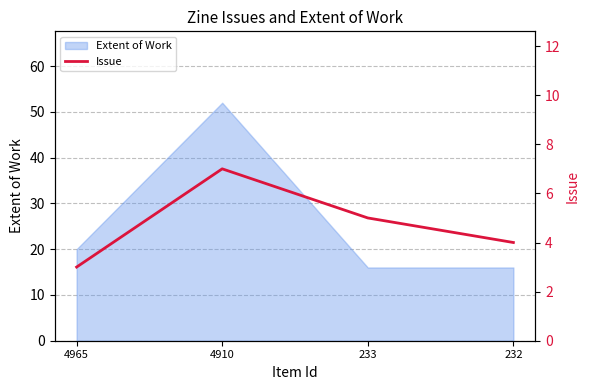

Which category has the lowest value across all series?

4965